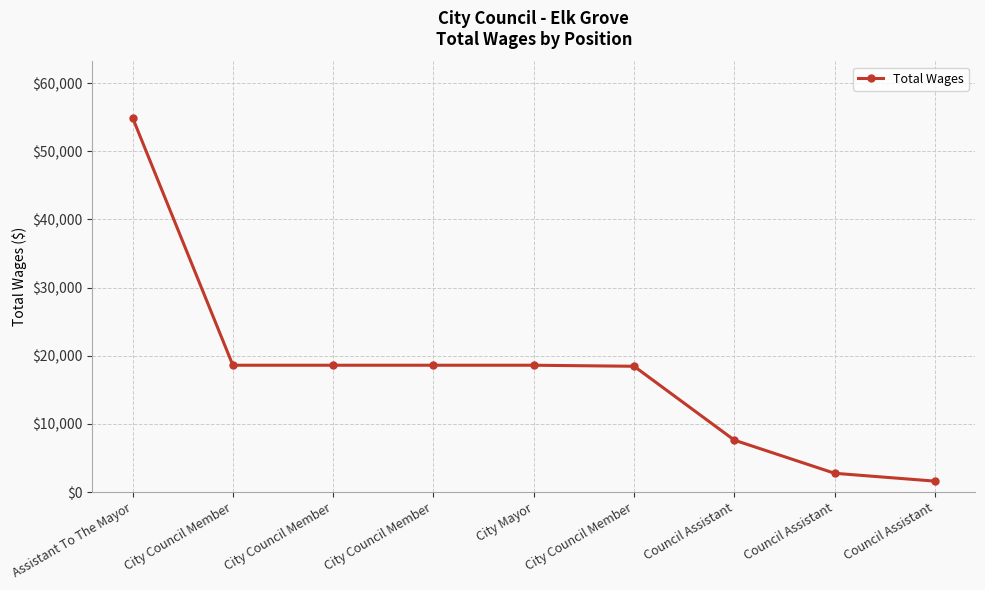

Does the chart have visible grid lines?

Yes